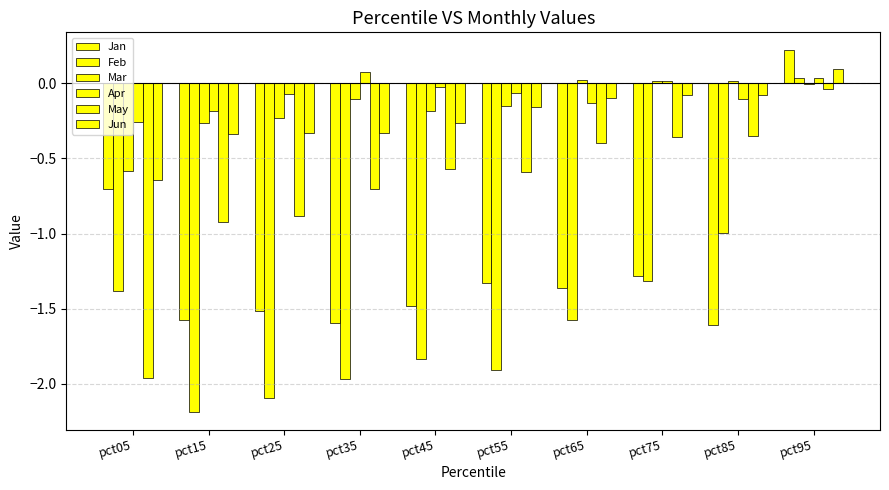

Rank the categories by Mar value from highest to lowest.

pct65, pct85, pct75, pct95, pct35, pct55, pct45, pct25, pct15, pct05